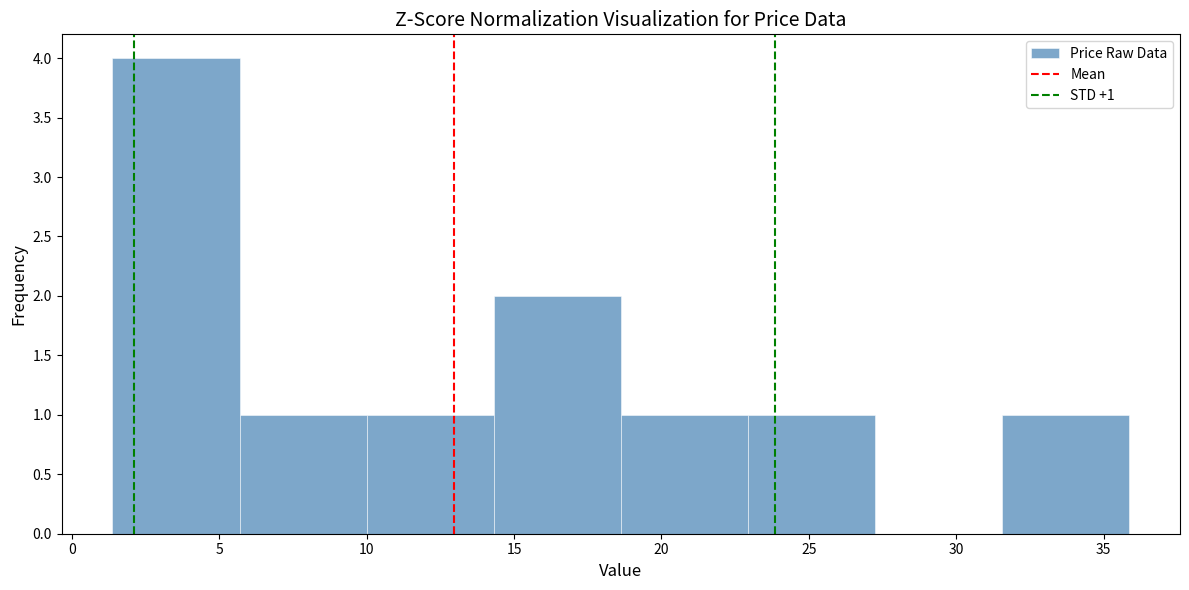

Which range on the x-axis has the tallest bar?

1.5 to 5.5